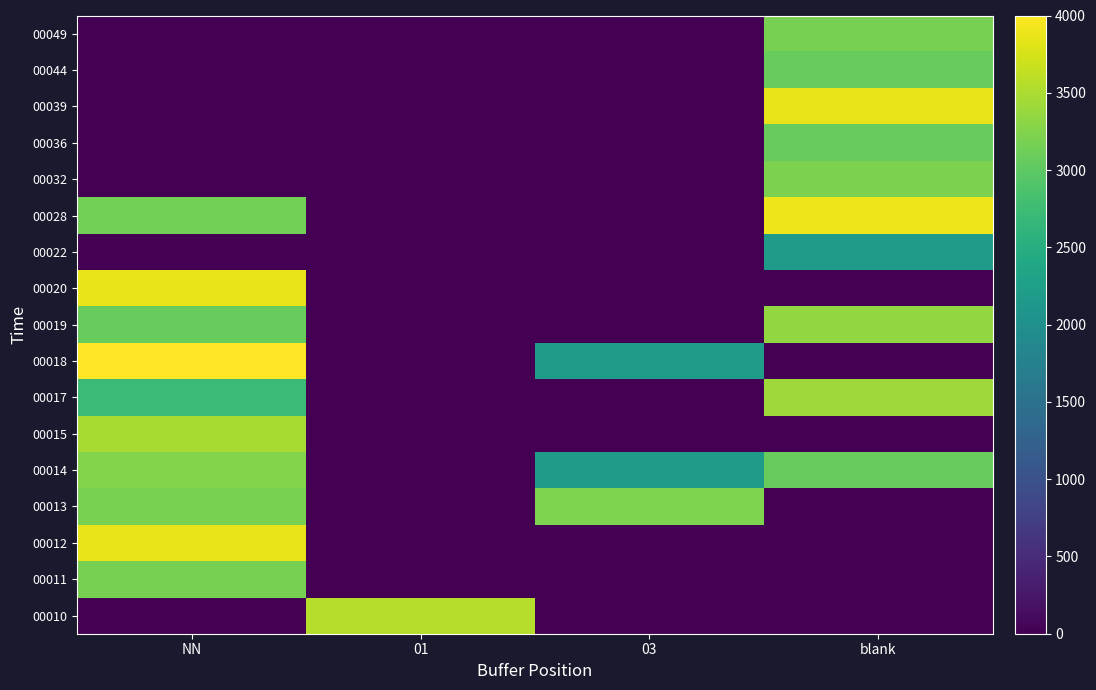

Rank the series by their maximum value, from highest to lowest.

00018, 00028, 00039, 00020, 00012, 00010, 00015, 00017, 00019, 00014, 00013, 00032, 00049, 00011, 00044, 00036, 00022